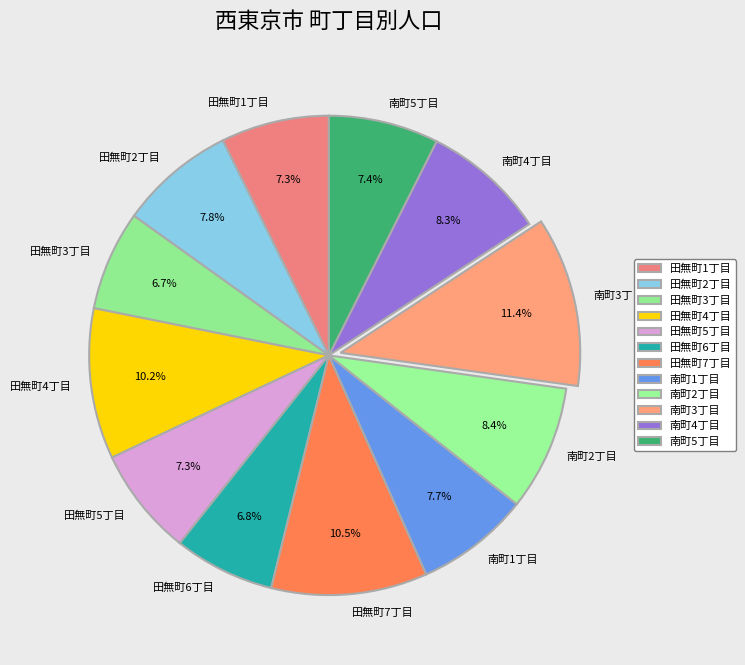

To the nearest percent, what percentage of the pie is 田無町2丁目?

8%